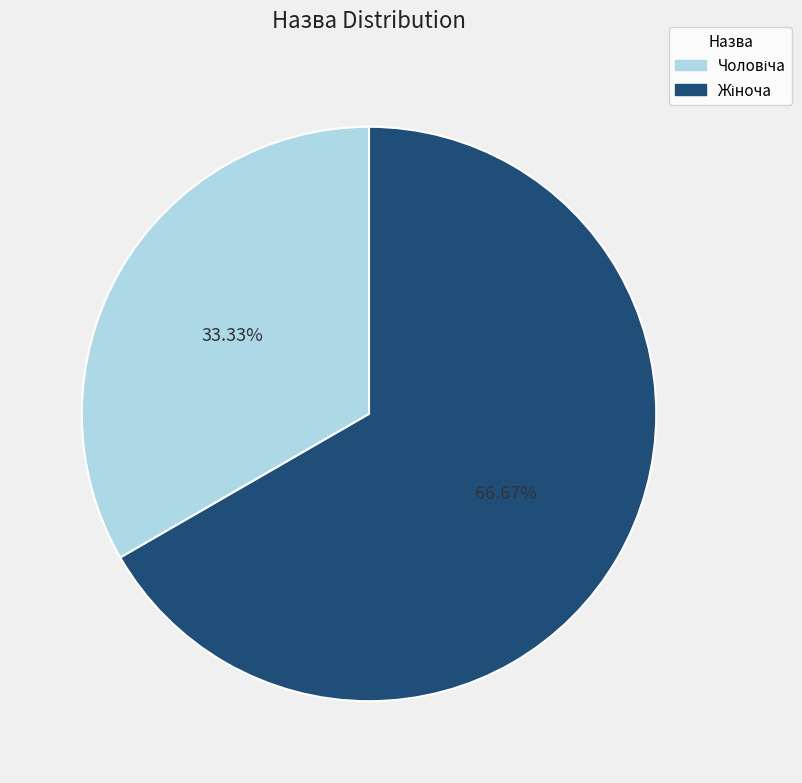

Is there a majority slice in this chart?

Yes